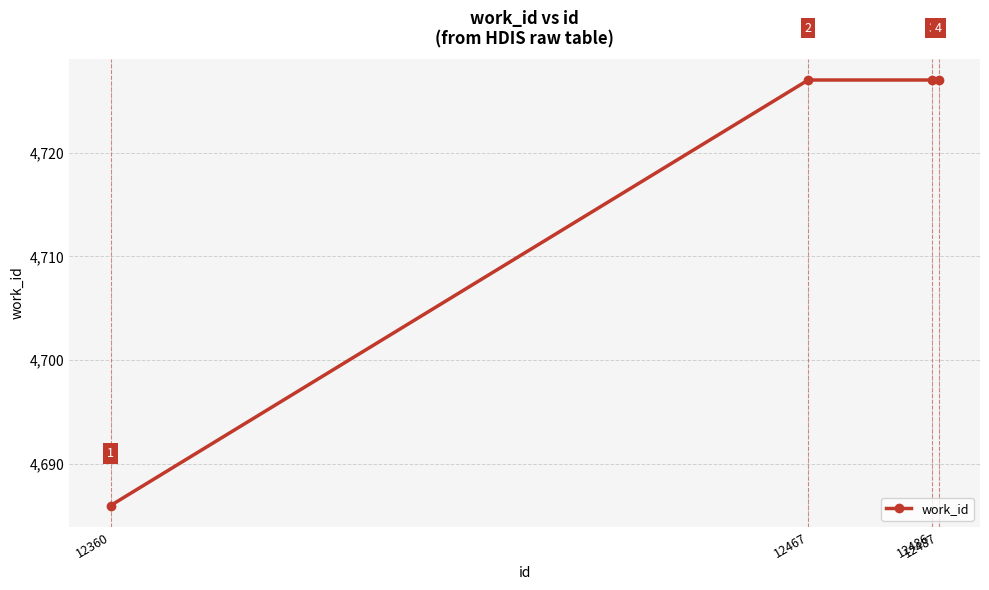

What is the greatest value displayed?

4727